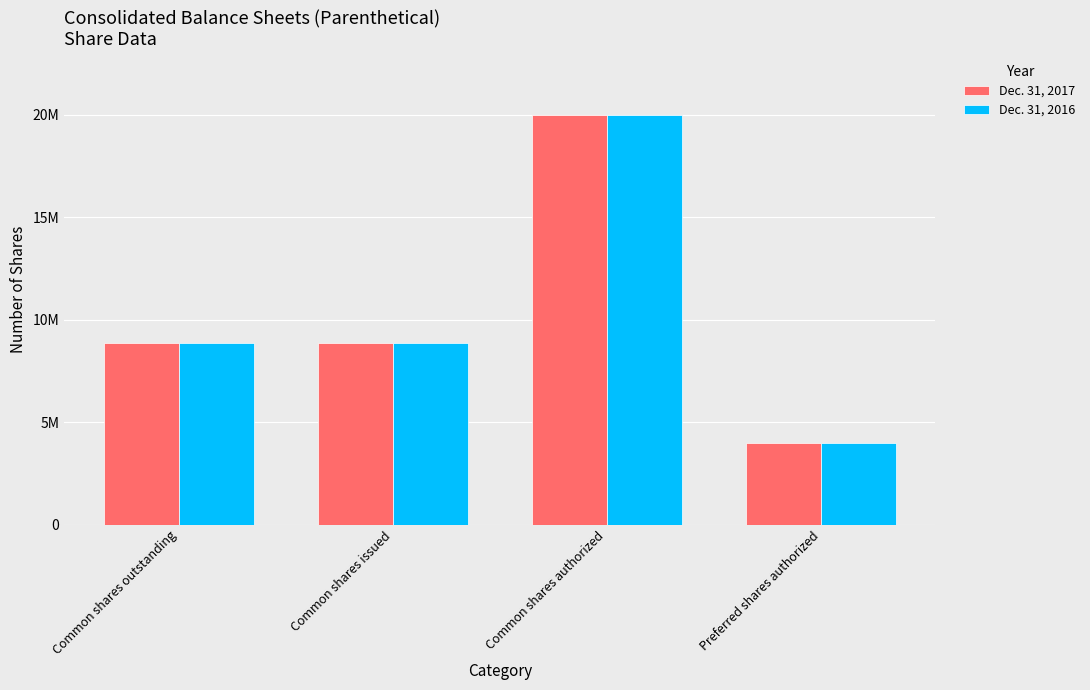

Which label corresponds to the smallest value in the chart?

Preferred shares authorized